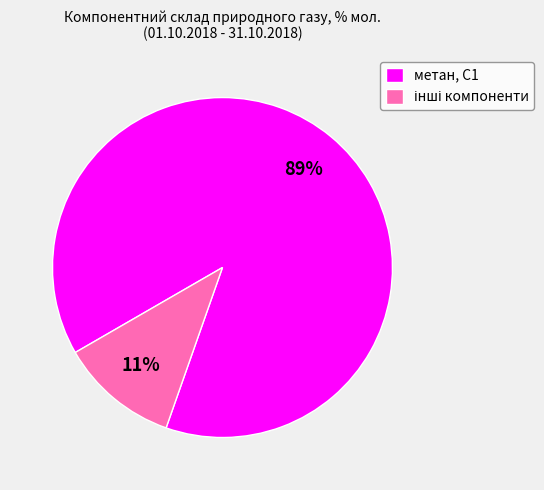

What percentage is the метан, С1 slice, to the nearest percent?

89%